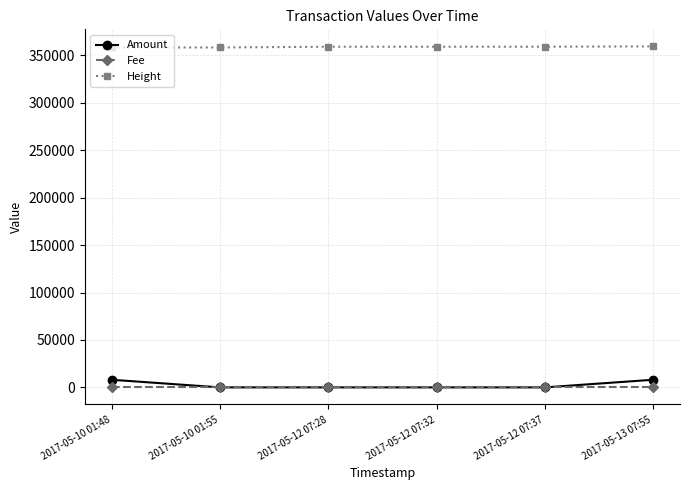

What is the sum of all Fee values?

6.0